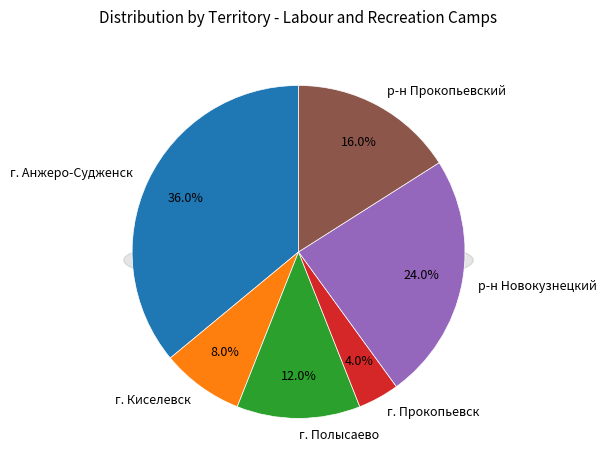

Between р-н Прокопьевский and г. Прокопьевск, which is larger?

р-н Прокопьевский